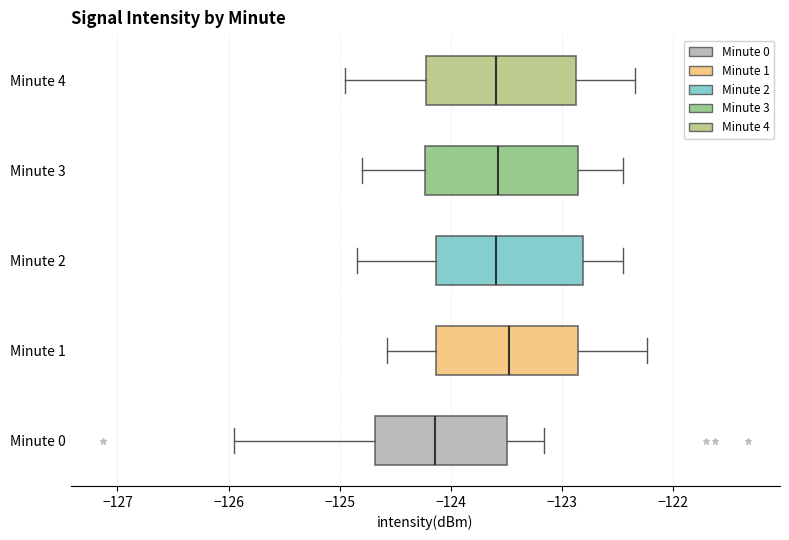

Where does the median line of the box for Minute 2 sit on the x-axis? The values are not printed on the chart, so give them approximately, as read against the axis.

-123.6